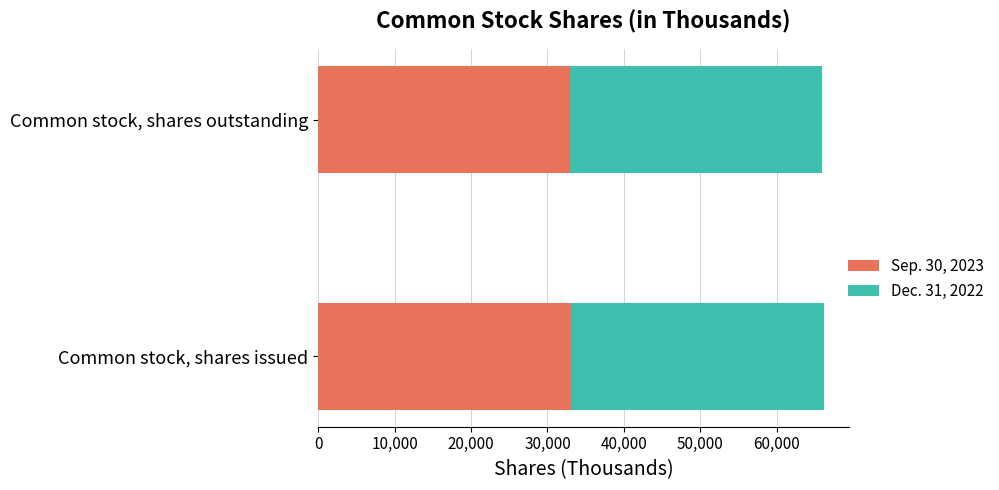

What is the sum of the Sep. 30, 2023 values at Common stock, shares outstanding and Common stock, shares issued?

66125